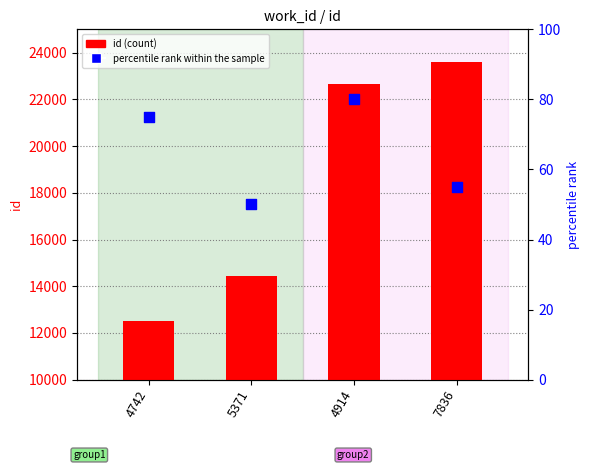

What are all the series names shown in the legend?

id (count), percentile rank within the sample